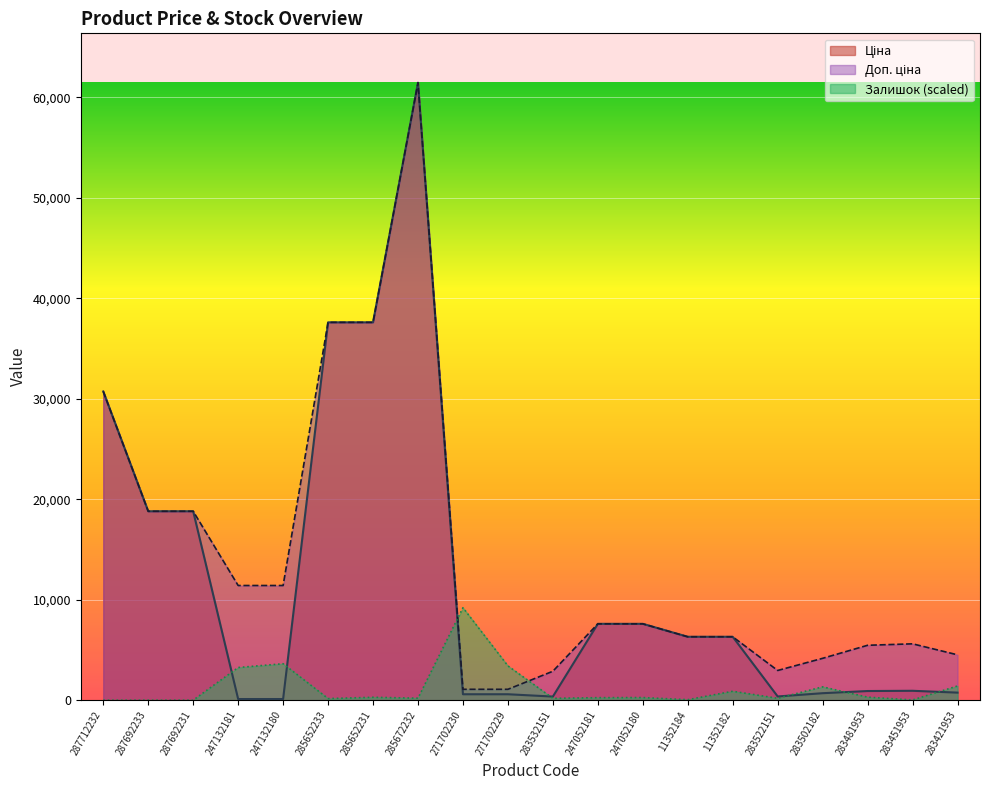

At which category does the chart reach its minimum across all series?

287712232